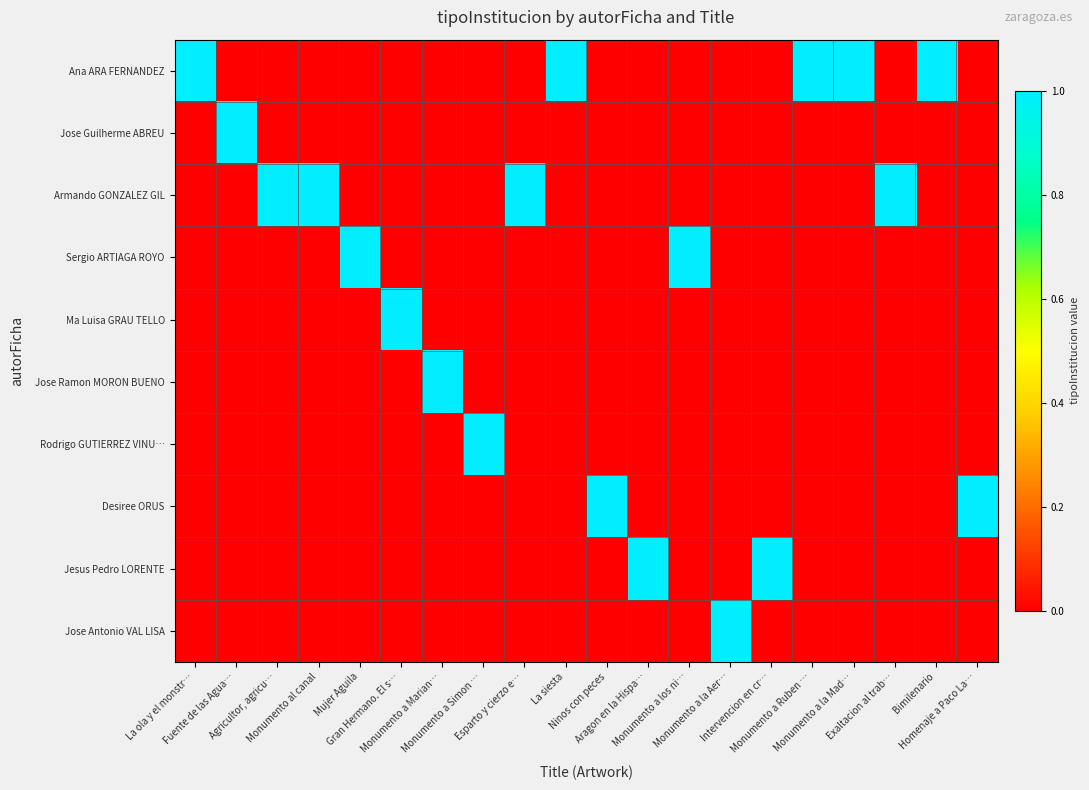

What is the total value across all series at Ninos con peces?

1